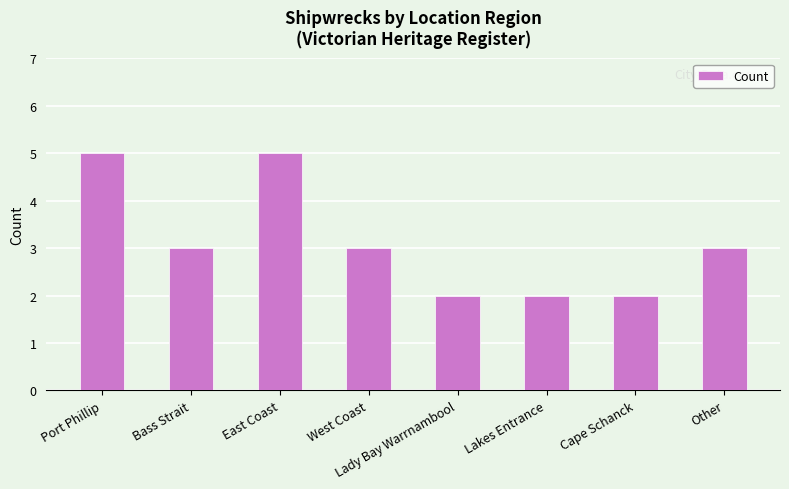

What is the label of the 2nd bar from the right?

Cape Schanck